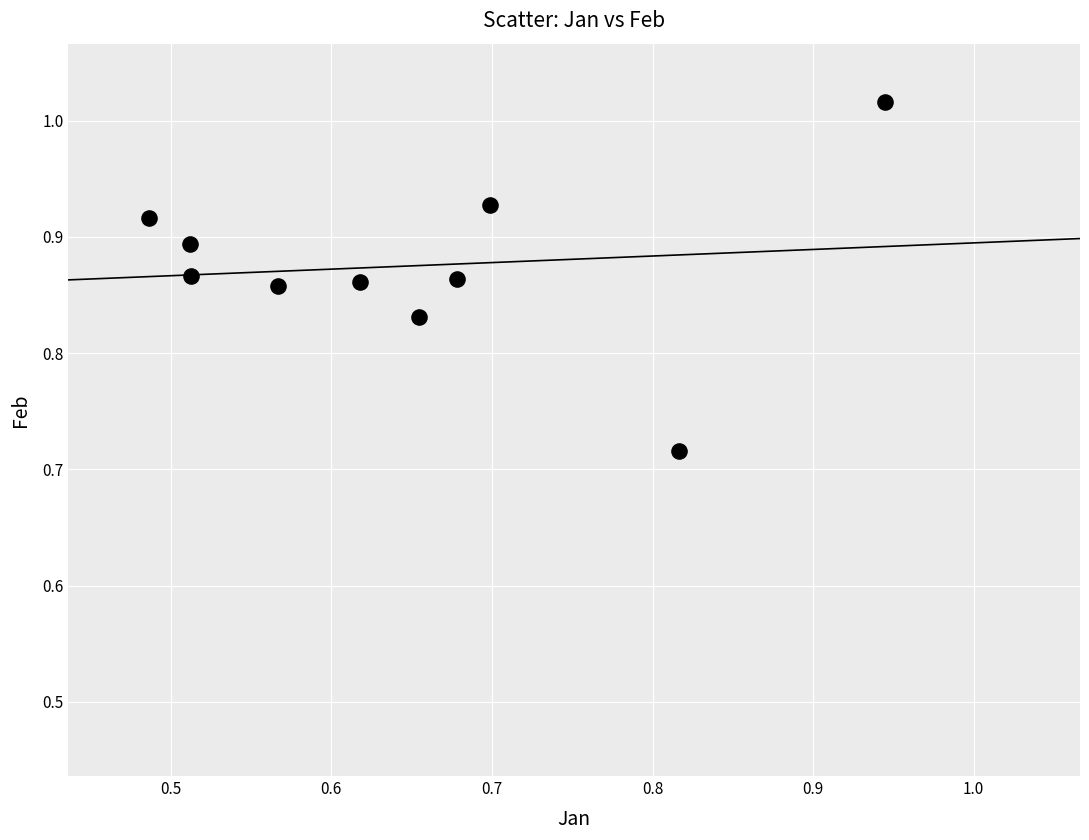

What is the range of Y values (max minus min)?

0.3